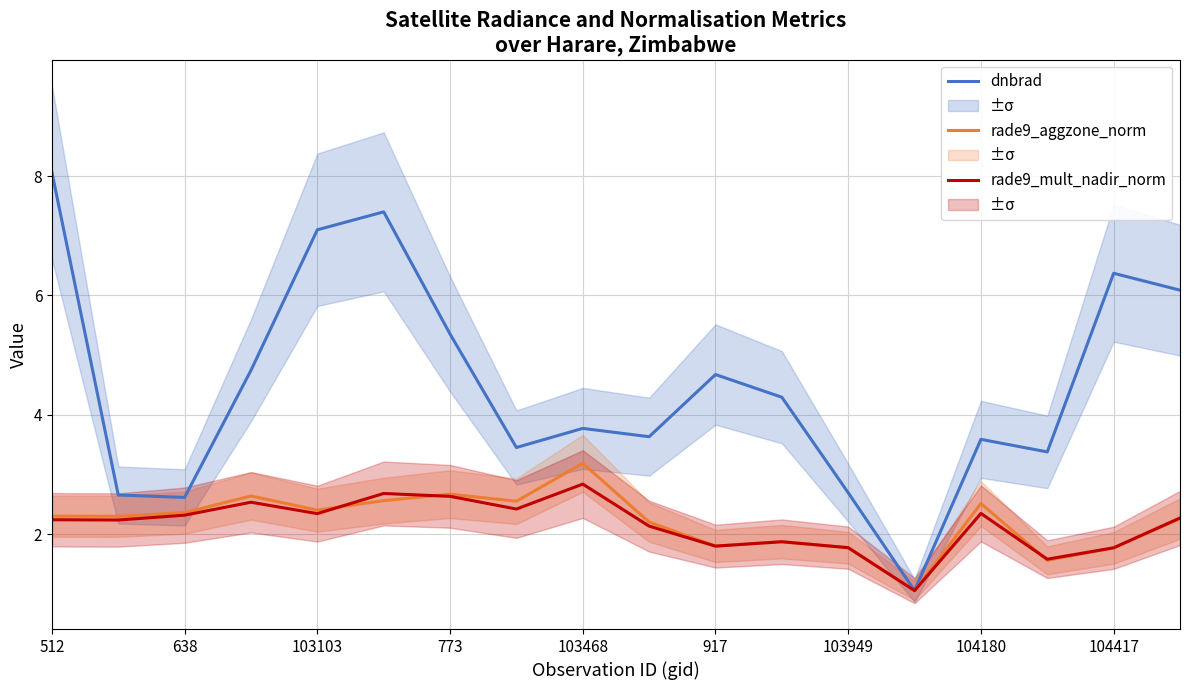

What is the sum of the rade9_mult_nadir_norm values at 13 and 15?

2.6